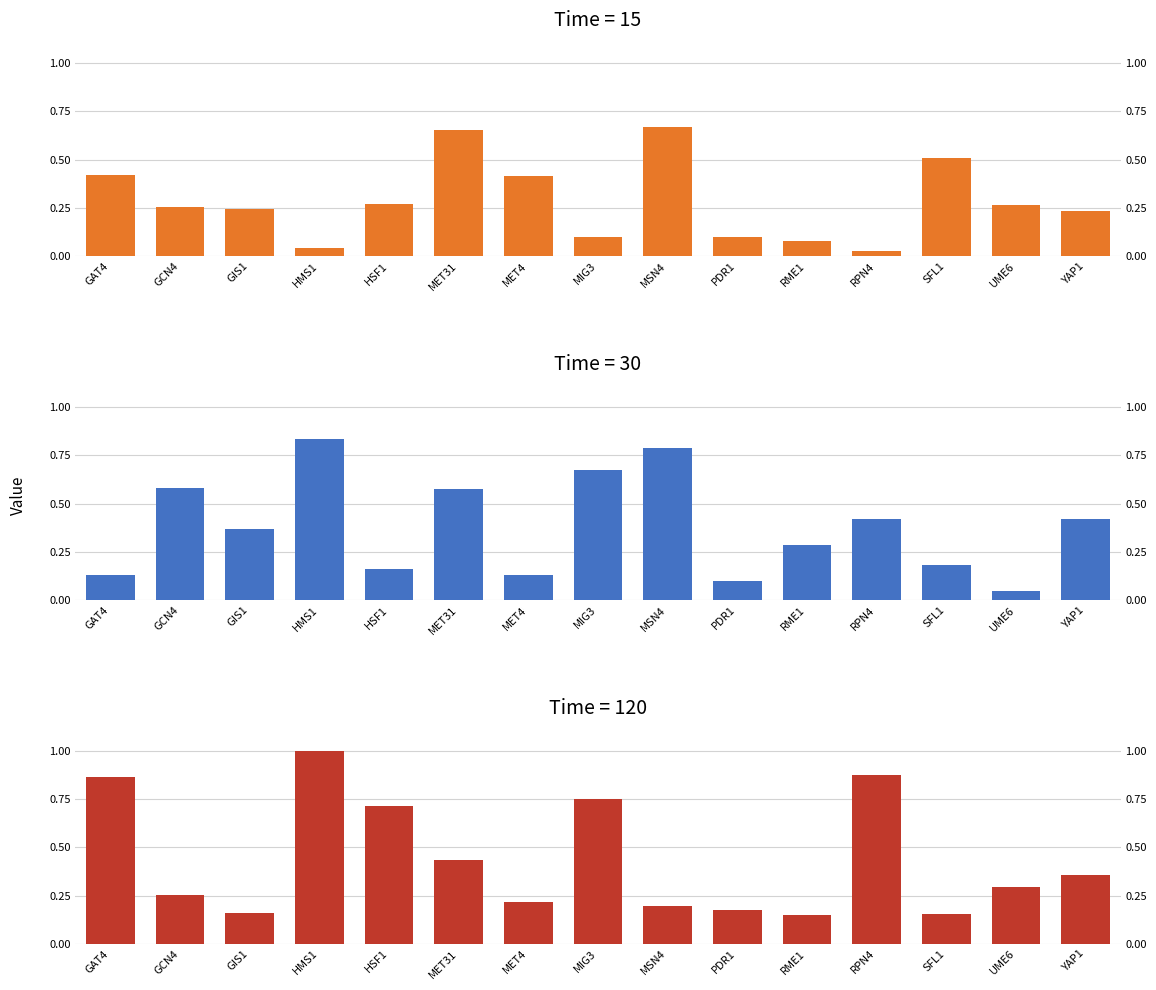

Reading left to right, transcribe all the data shown in this chart.

15: GAT4=0.4	GCN4=0.3	GIS1=0.2	HMS1=0.0	HSF1=0.3	MET31=0.7	MET4=0.4	MIG3=0.1	MSN4=0.7	PDR1=0.1	RME1=0.1	RPN4=0.0	SFL1=0.5	UME6=0.3	YAP1=0.2
30: GAT4=0.1	GCN4=0.6	GIS1=0.4	HMS1=0.8	HSF1=0.2	MET31=0.6	MET4=0.1	MIG3=0.7	MSN4=0.8	PDR1=0.1	RME1=0.3	RPN4=0.4	SFL1=0.2	UME6=0.0	YAP1=0.4
120: GAT4=0.9	GCN4=0.3	GIS1=0.2	HMS1=1.0	HSF1=0.7	MET31=0.4	MET4=0.2	MIG3=0.7	MSN4=0.2	PDR1=0.2	RME1=0.1	RPN4=0.9	SFL1=0.2	UME6=0.3	YAP1=0.4